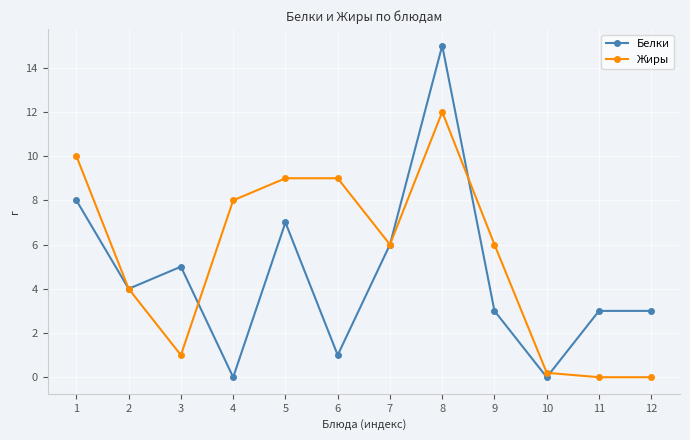

What is the value of the Белки point at the 9th from the left?

3.0